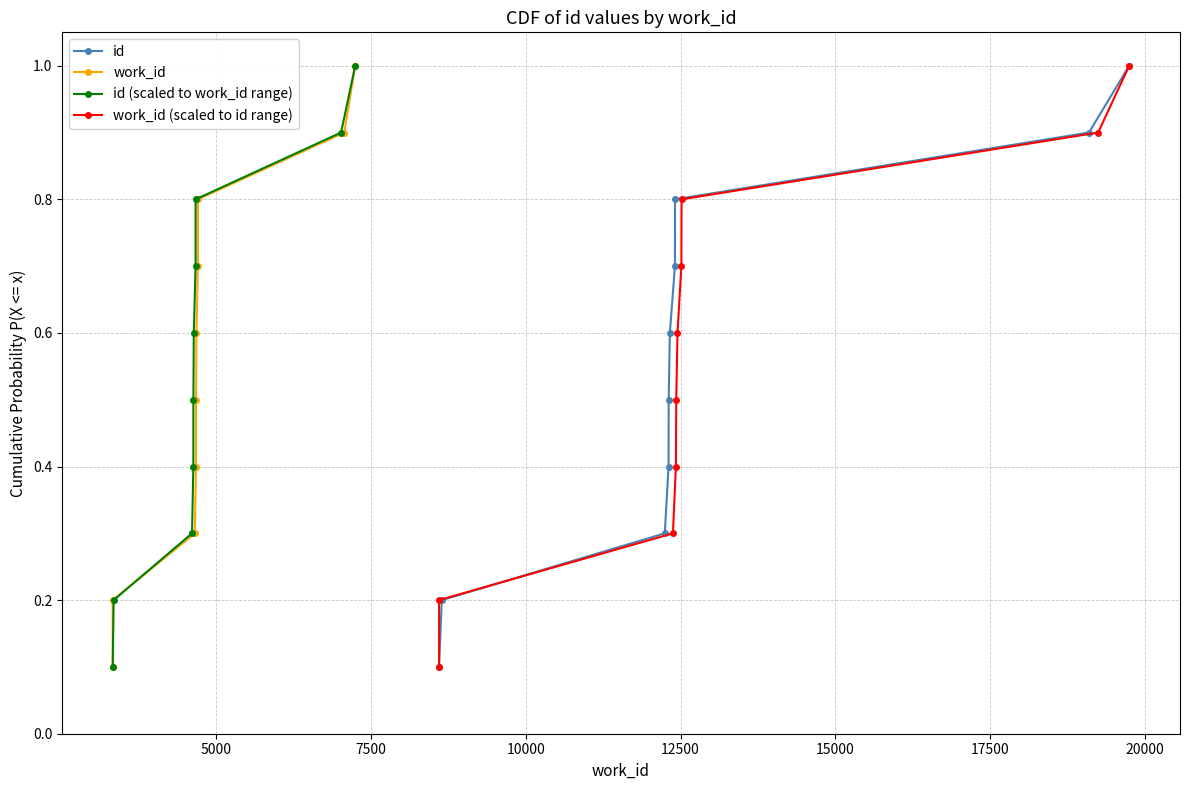

What is the lowest value of the id (scaled to work_id range) series?

0.1